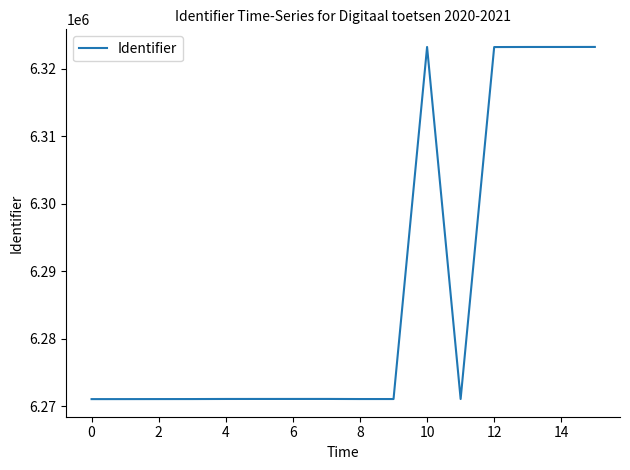

What is the minimum value shown in the chart?

6271073